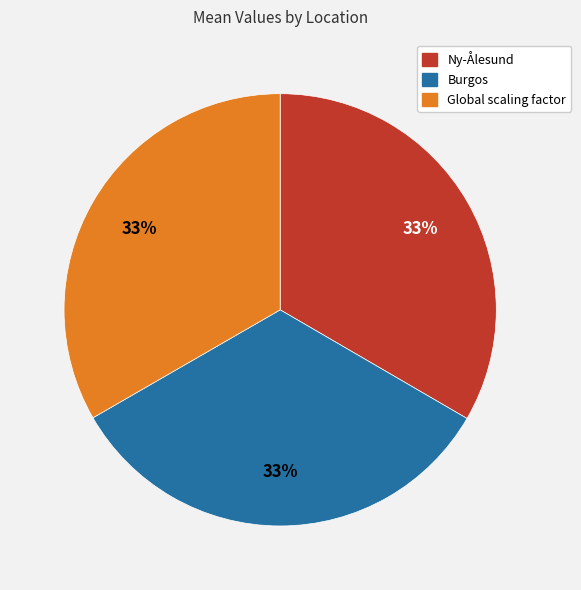

To the nearest percent, what is the combined percentage of Burgos and Ny-Ålesund?

67%